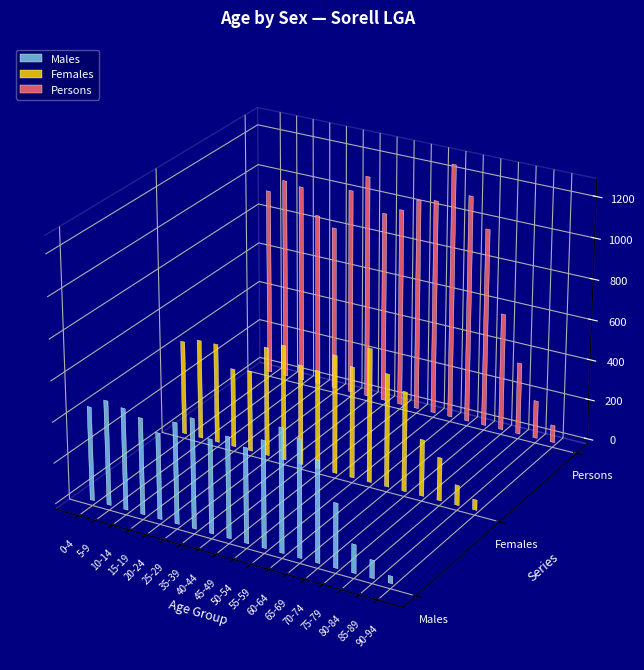

Reading left to right, list all the values displayed in this chart.

Males: 0-4=459	5-9=511	10-14=496	15-19=471	20-24=421	25-29=493	35-39=535	40-44=458	45-49=492	50-54=462	55-59=519	60-64=601	65-69=570	70-74=493	75-79=313	80-84=139	85-89=88	90-94=36
Females: 0-4=465	5-9=491	10-14=493	15-19=390	20-24=400	25-29=539	35-39=570	40-44=493	45-49=487	50-54=584	55-59=548	60-64=659	65-69=556	70-74=491	75-79=278	80-84=212	85-89=99	90-94=51
Persons: 0-4=930	5-9=1000	10-14=987	15-19=862	20-24=818	25-29=1024	35-39=1111	40-44=947	45-49=983	50-54=1049	55-59=1065	60-64=1260	65-69=1125	70-74=982	75-79=582	80-84=357	85-89=188	90-94=86